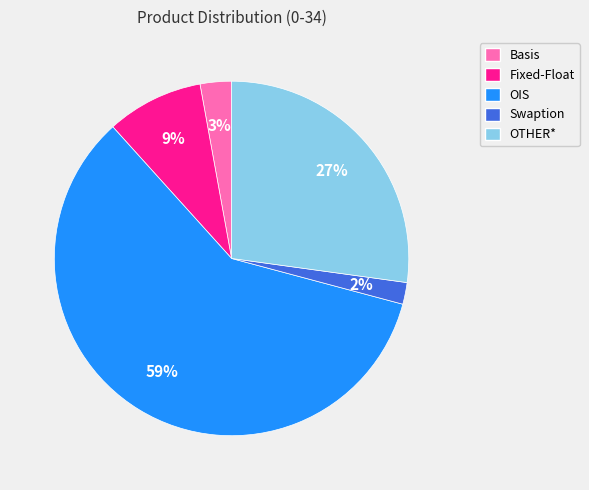

Which category accounts for the majority?

OIS